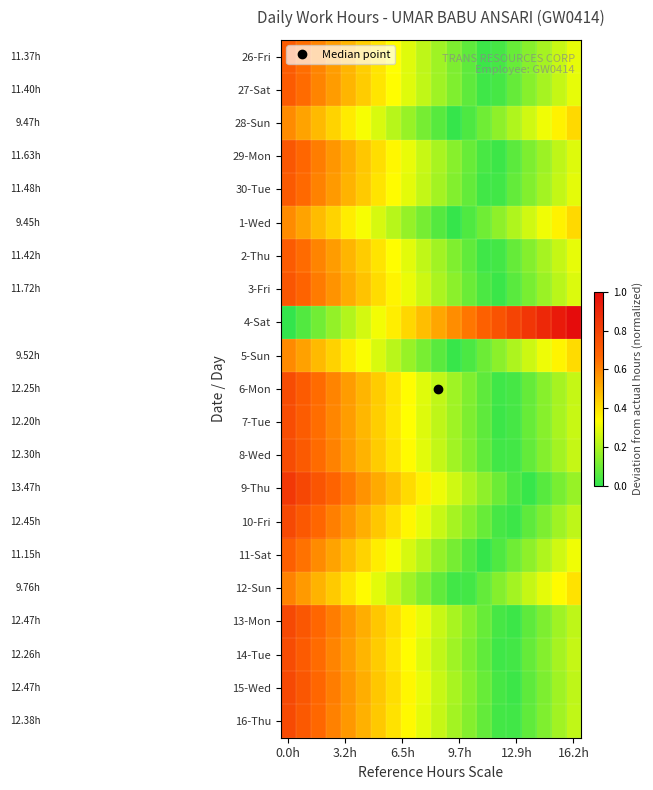

At which category does the chart reach its minimum across all series?

0.0h